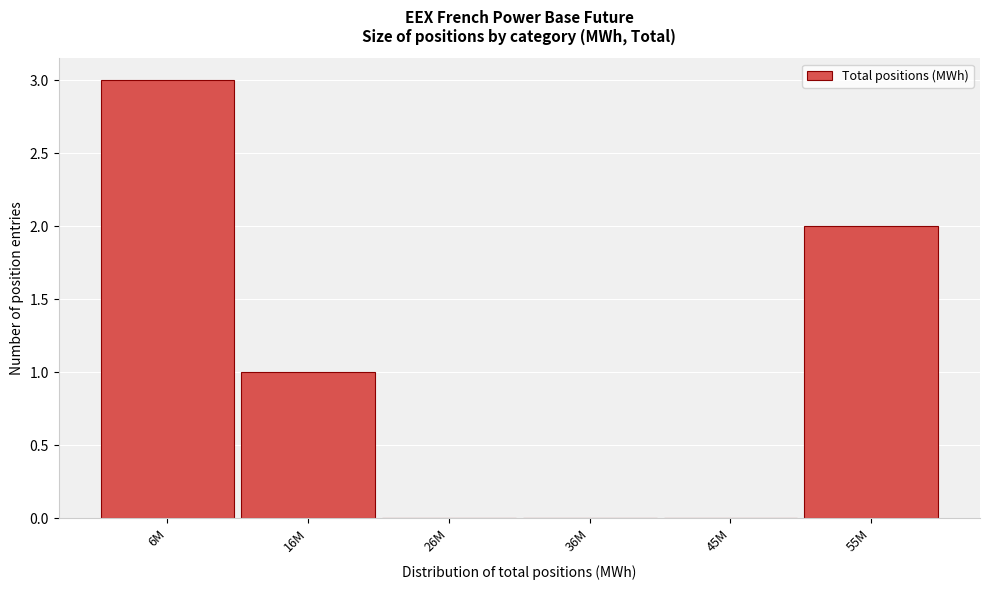

Reading right to left, what are all the values shown in this chart?

55M=2	45M=0	36M=0	26M=0	16M=1	6M=3